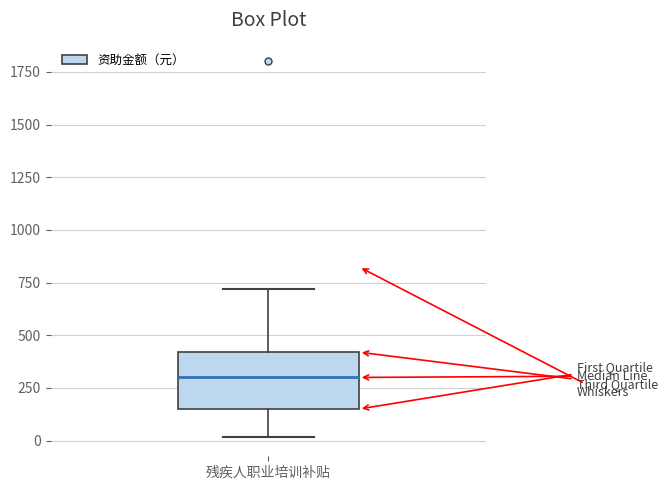

Where does the upper whisker of the box for 残疾人职业培训补贴 end on the y-axis? The values are not printed on the chart, so give them approximately, as read against the axis.

700